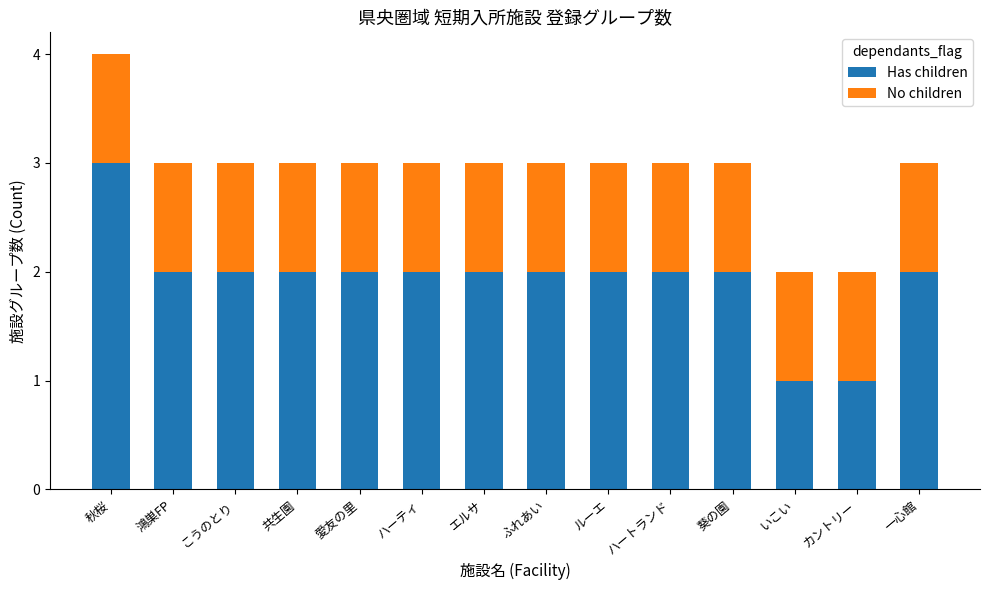

Which category has the highest value in the Has children series?

秋桜